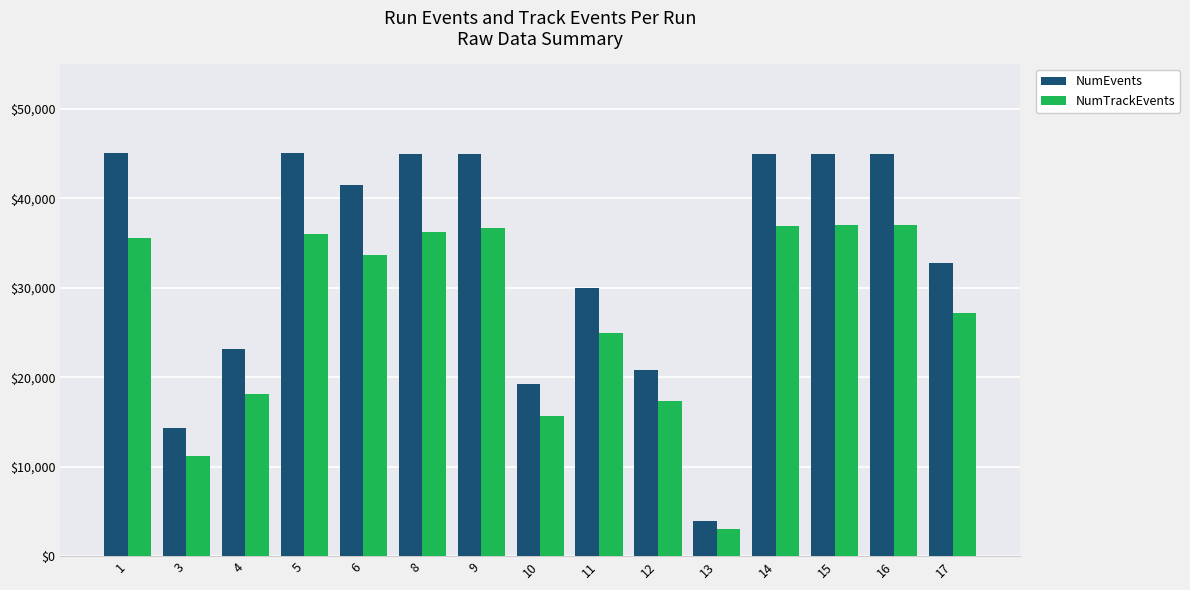

How many groups of bars are there?

15